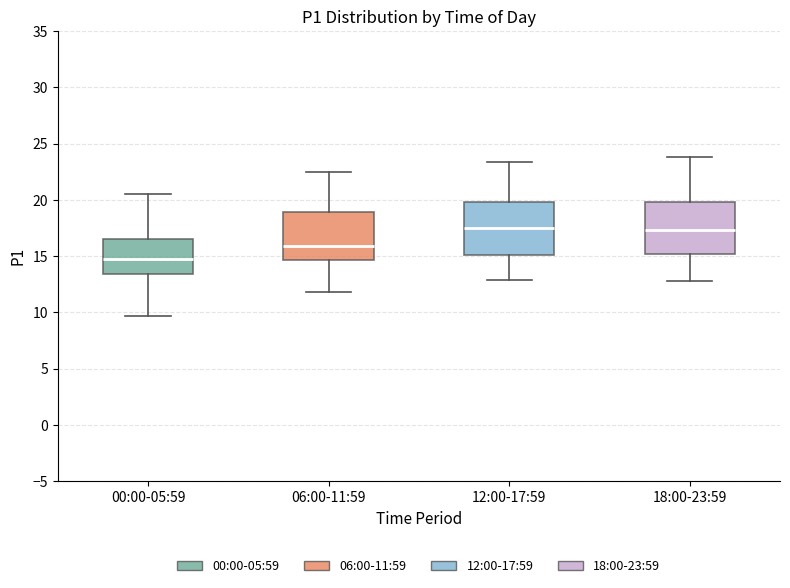

Where is the lower edge of the box for 18:00-23:59 on the y-axis? The values are not printed on the chart, so give them approximately, as read against the axis.

15.0